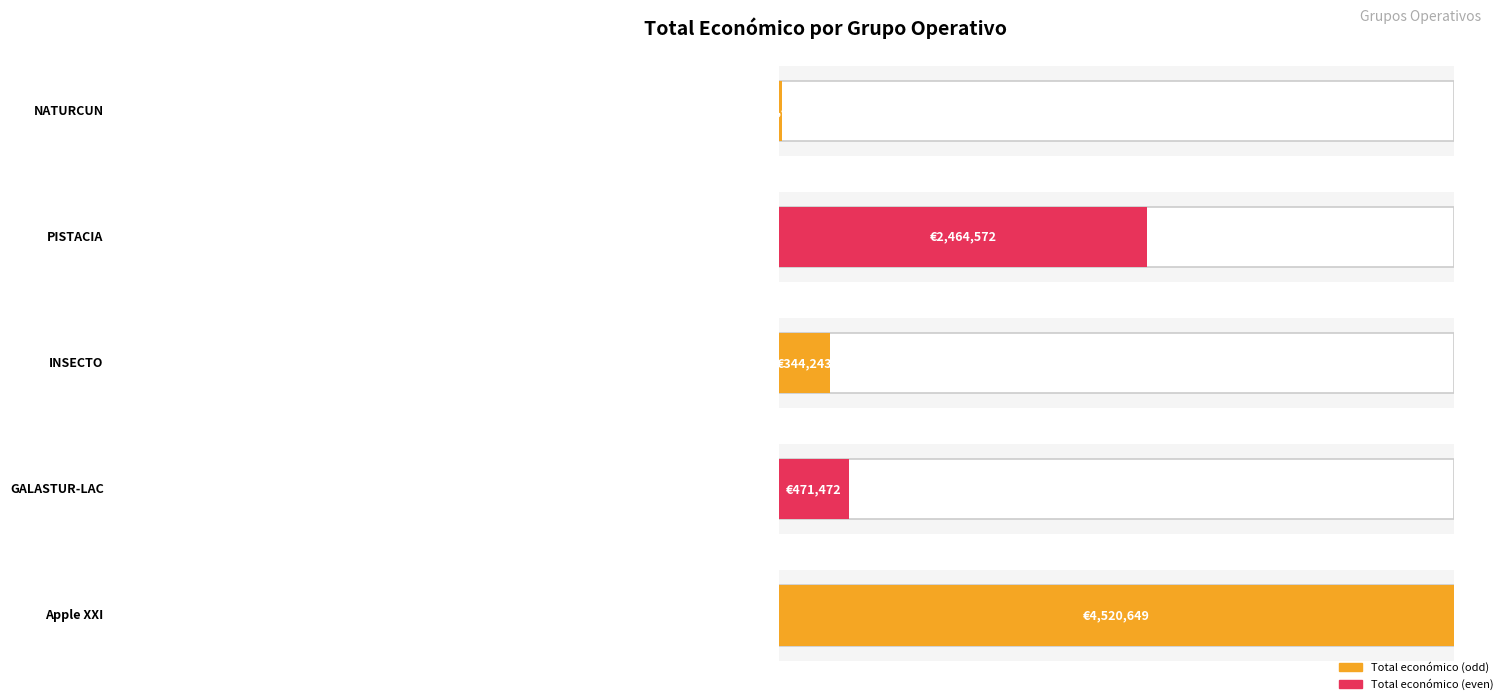

How many values are below 471472?

2